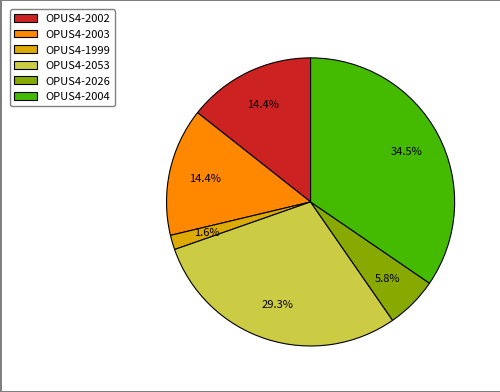

Approximately how many times larger is the value at OPUS4-2002 compared to OPUS4-2026?

2.5